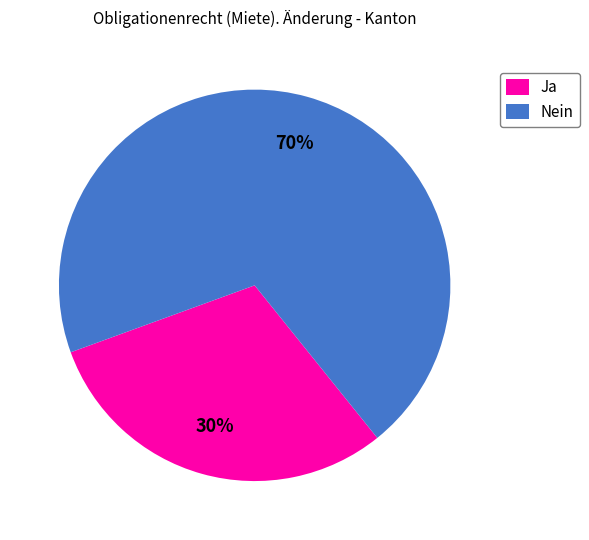

How many slices are in this pie chart?

2